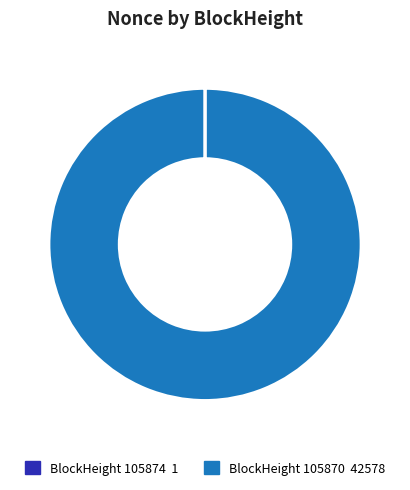

Is there any slice that represents more than half of the pie?

Yes